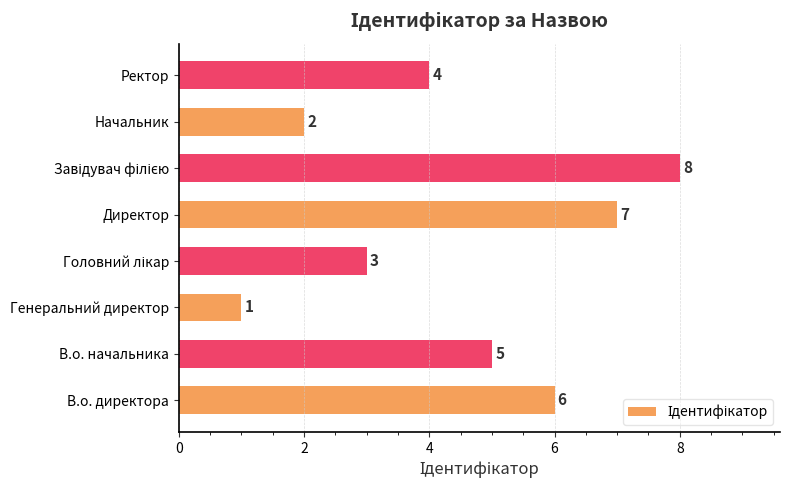

At which label is the value closest to 4?

Ректор